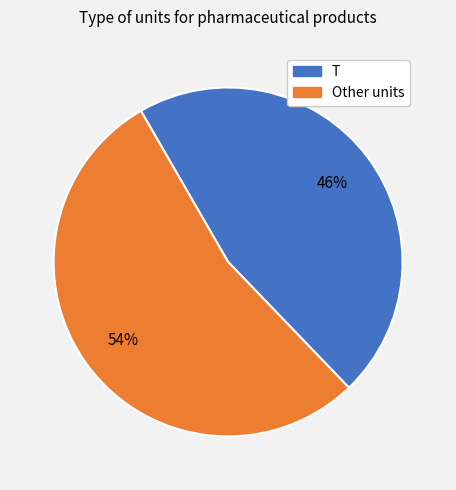

To the nearest percent, what is the average slice percentage?

50%